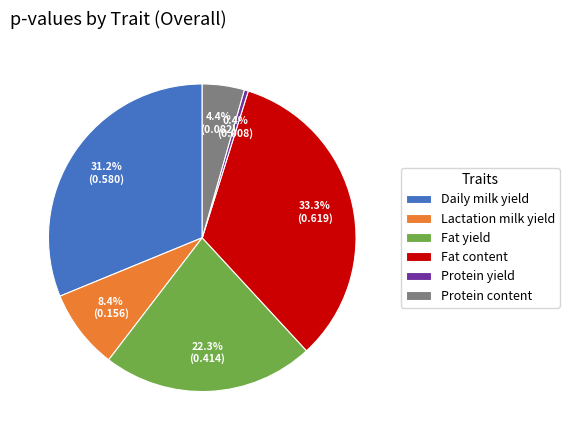

Is the sum of Protein content and Fat content greater than half?

No